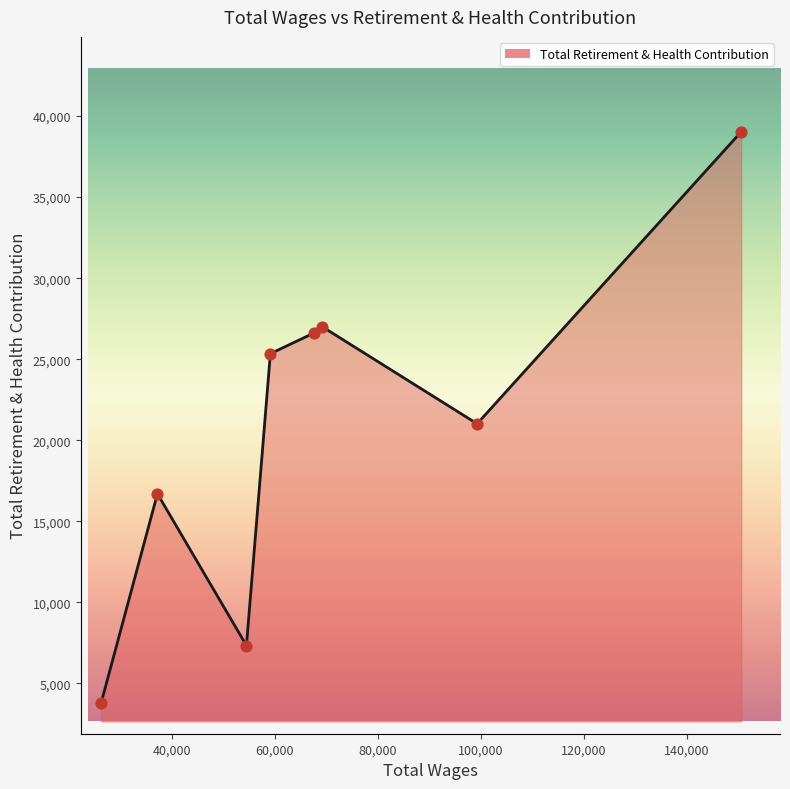

How many interior local valleys (lower than both neighbors) does the data have?

2